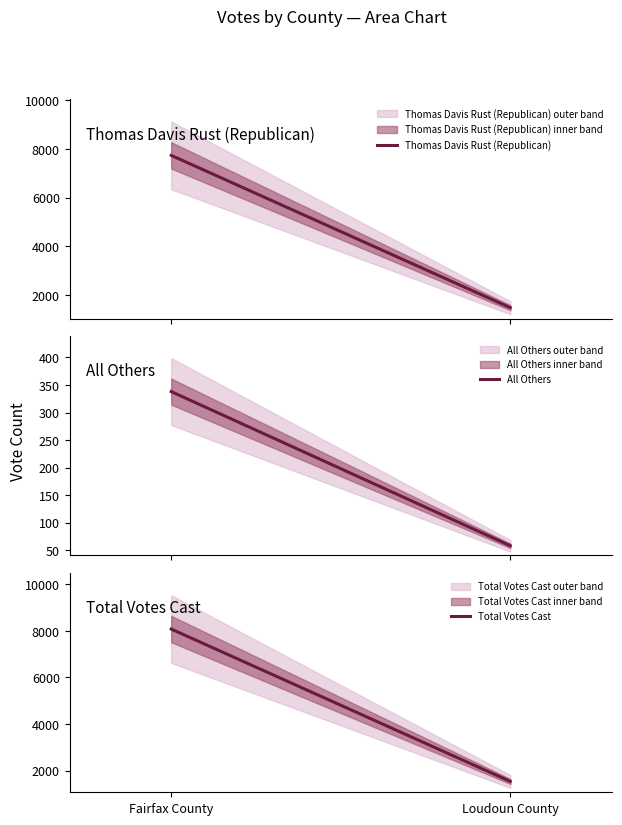

Is it true that Thomas Davis Rust (Republican) equals 1479 at Loudoun County?

True